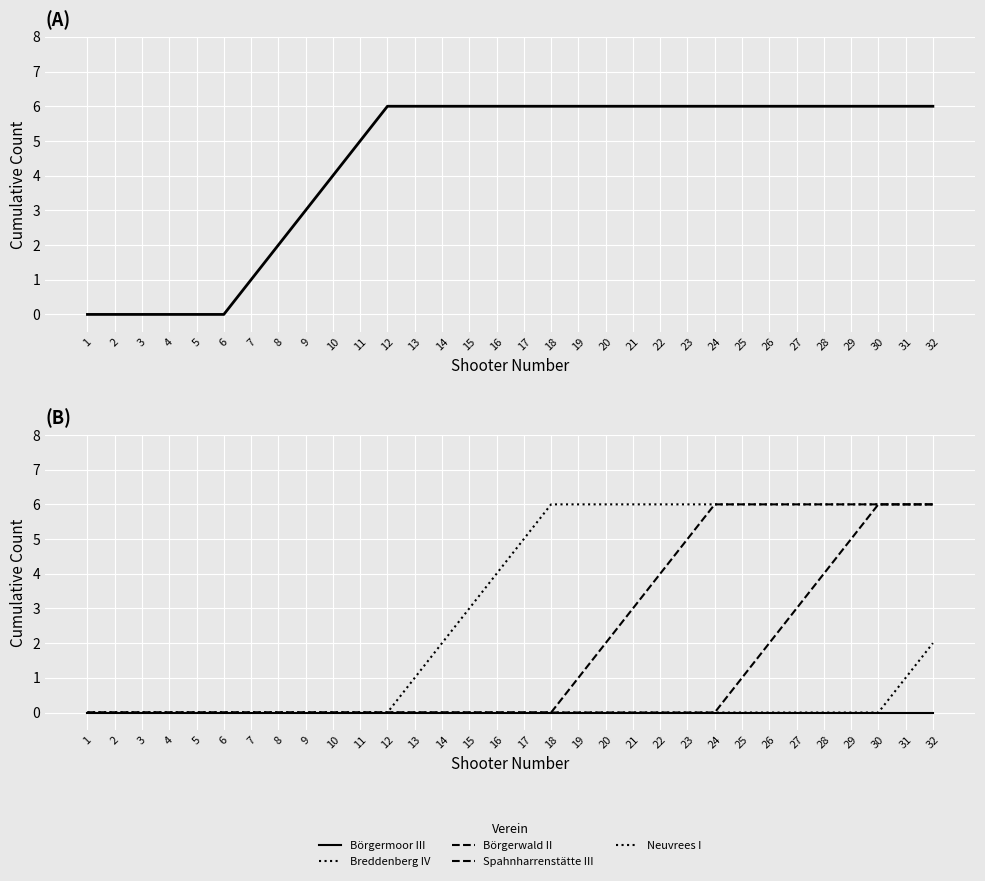

Which has a higher value, 26 or 25?

26